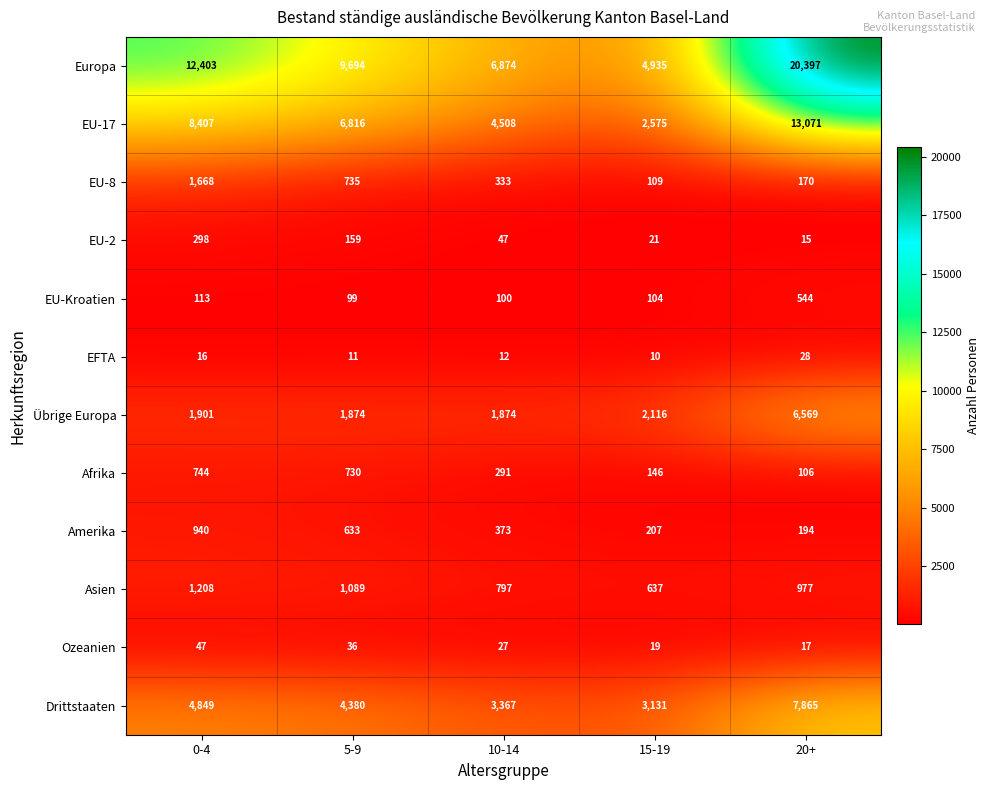

What is the difference between the maximum and minimum values in the Asien series?

571